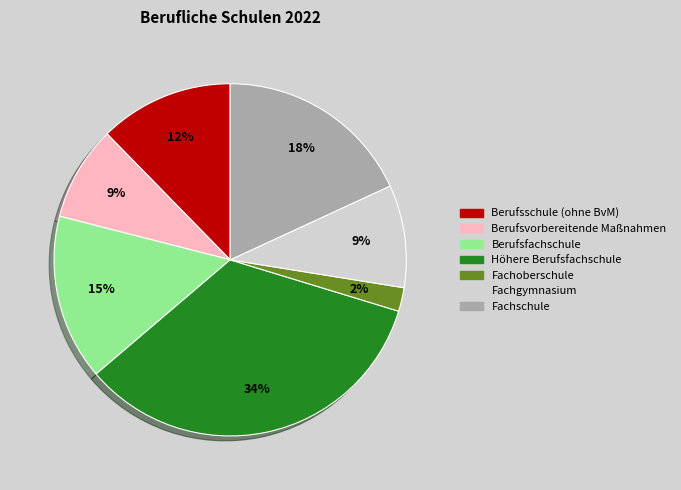

Combined, do Berufsvorbereitende Maßnahmen and Berufsfachschule account for over 50%?

No